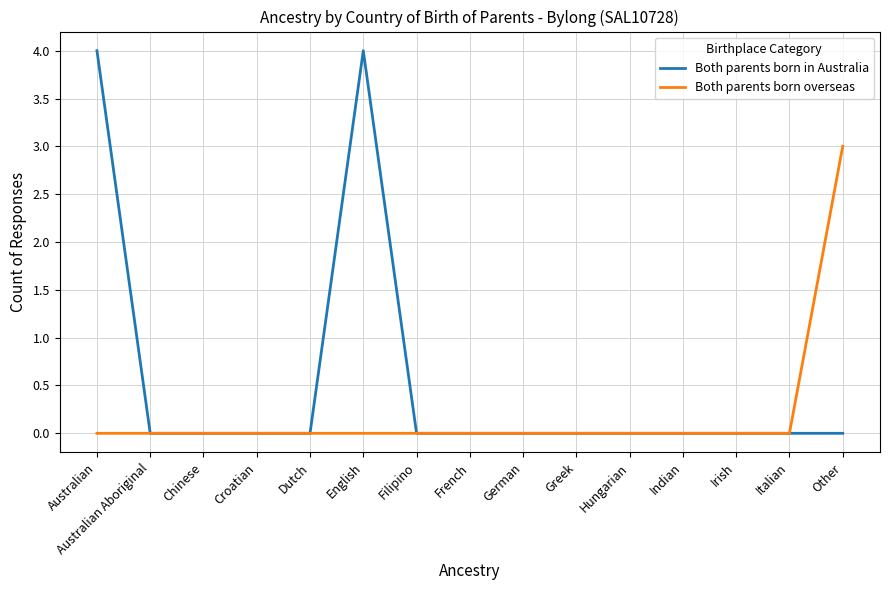

Reading left to right, what are all the values shown in this chart?

Both parents born in Australia: 4	0	0	0	0	4	0	0	0	0	0	0	0	0	0
Both parents born overseas: 0	0	0	0	0	0	0	0	0	0	0	0	0	0	3